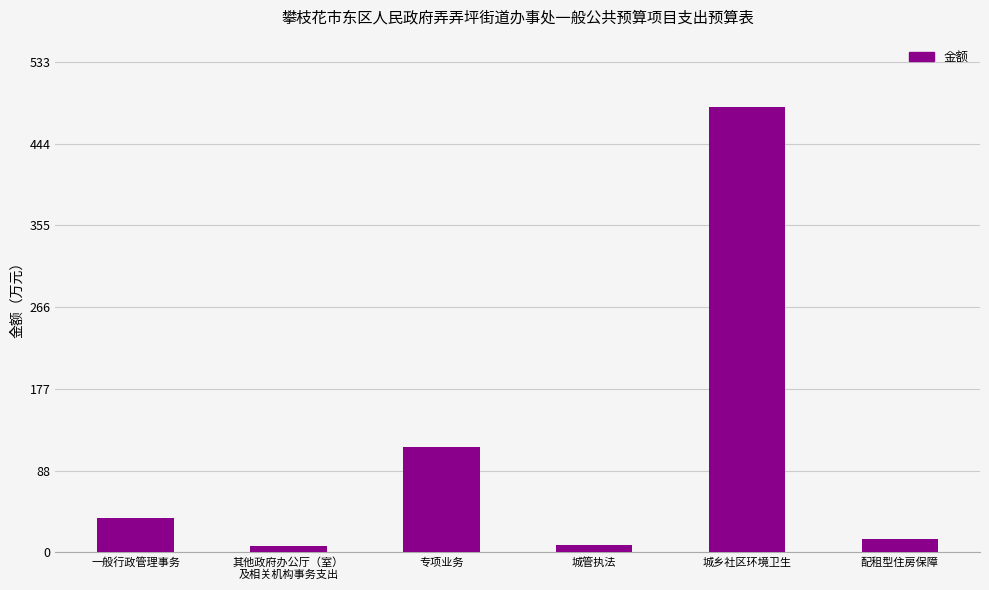

What is the label of the 4th bar from the right?

专项业务